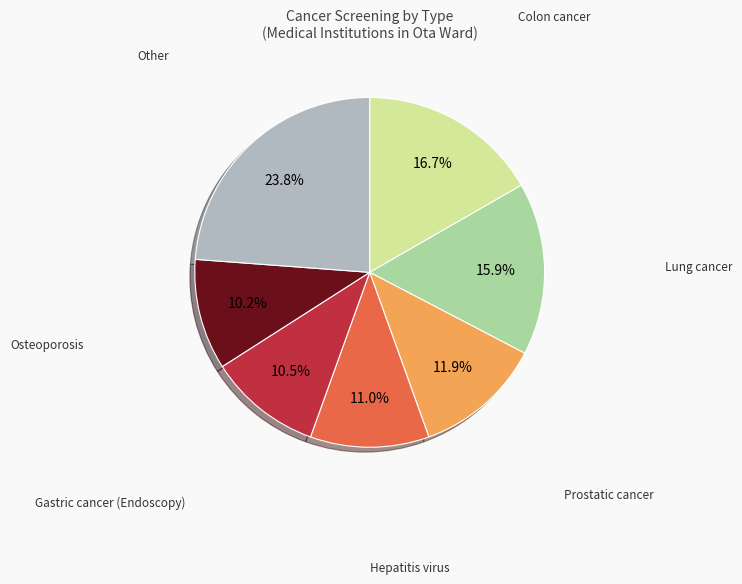

To the nearest percent, what is the average slice percentage?

14%